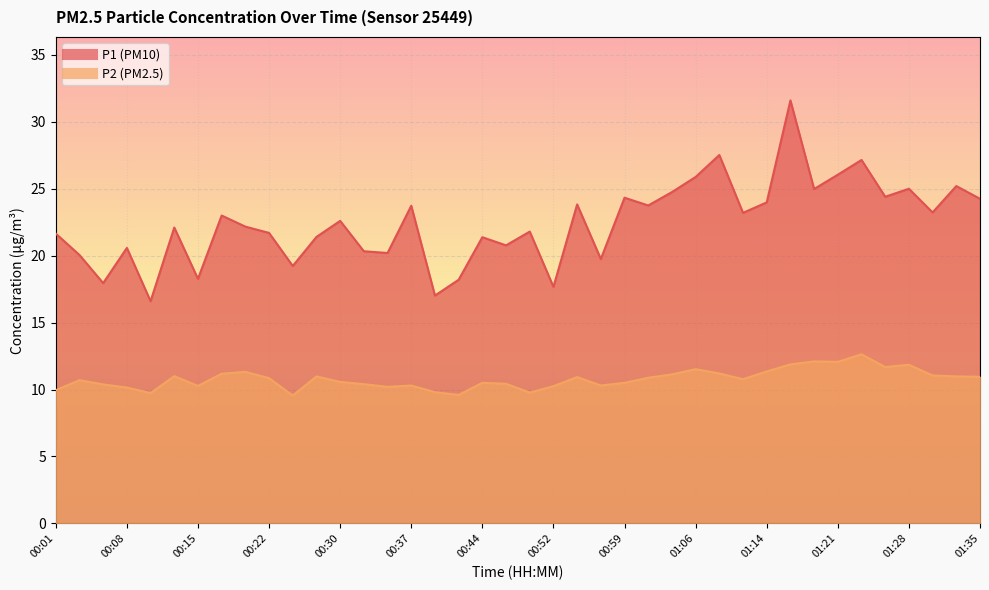

What are all the series names shown in the legend?

P1, P2